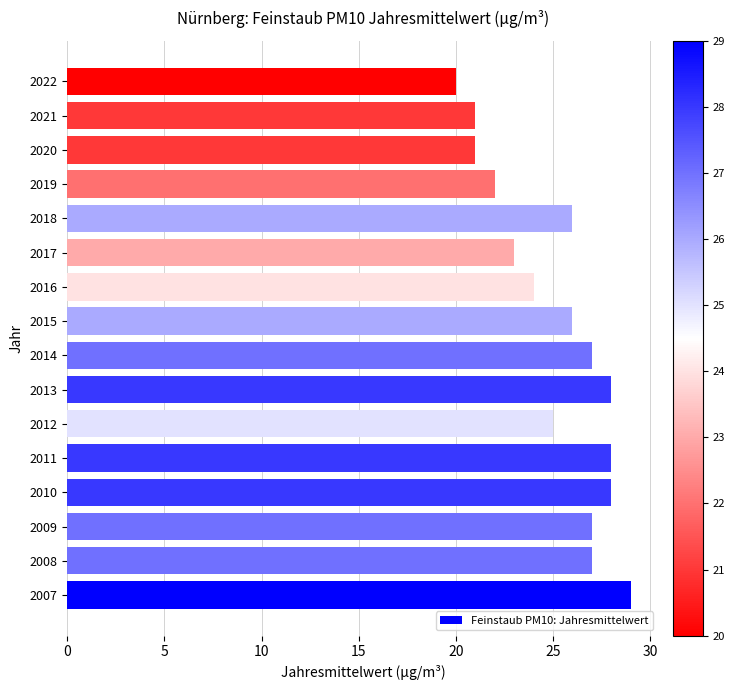

Reading top to bottom, transcribe all the data shown in this chart.

20	21	21	22	26	23	24	26	27	28	25	28	28	27	27	29